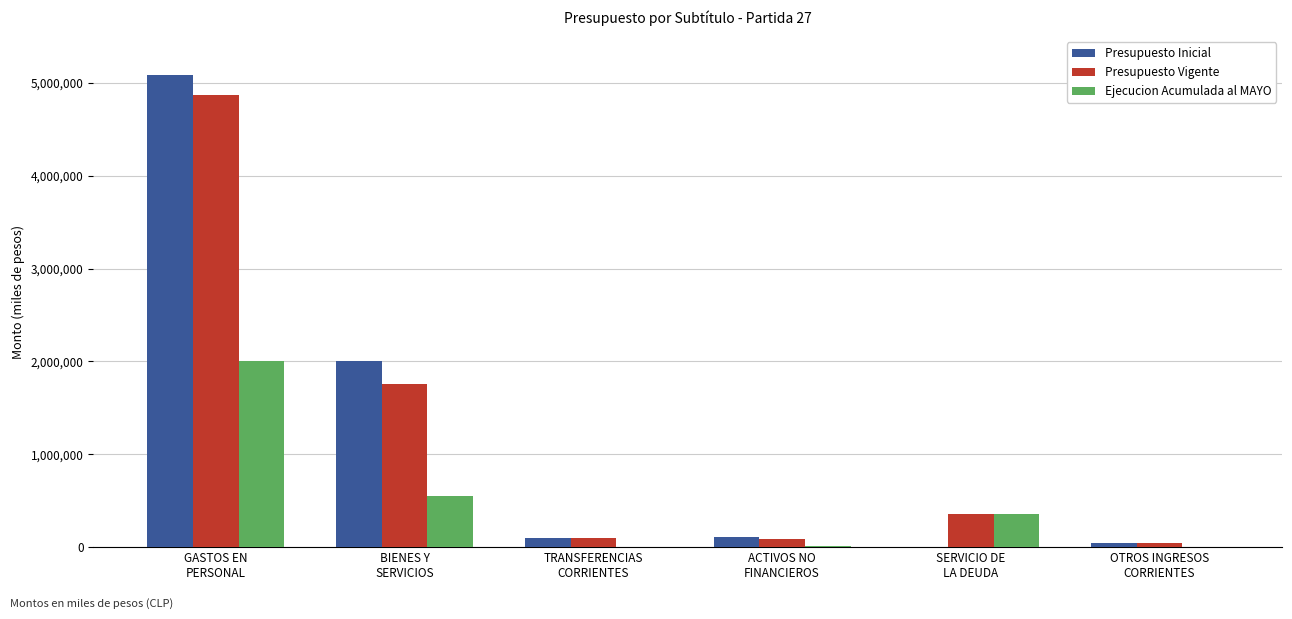

Count the number of categories in the chart.

6